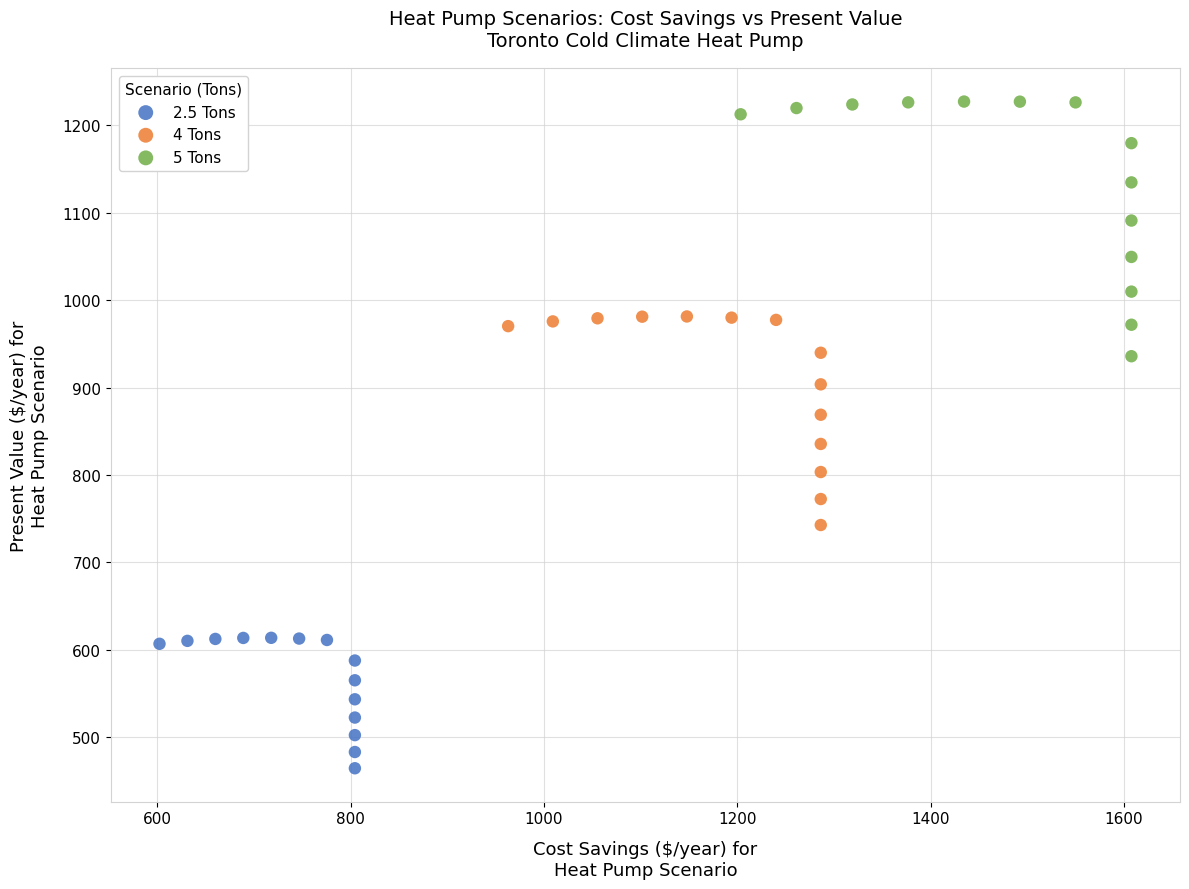

Which series has the largest Y range (max minus min)?

5 Tons